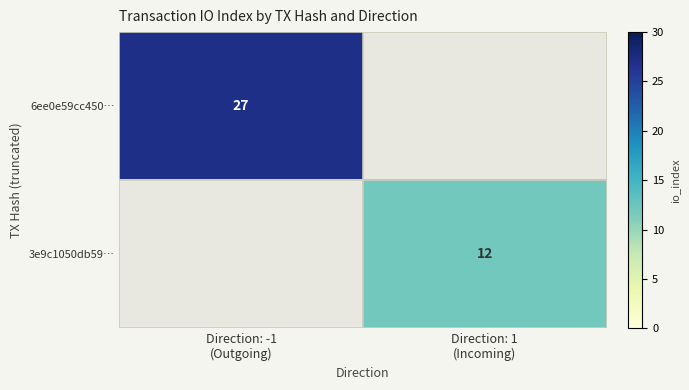

Is it true that 3e9c1050db59… equals 4.1 at Direction: 1 (Incoming)?

False